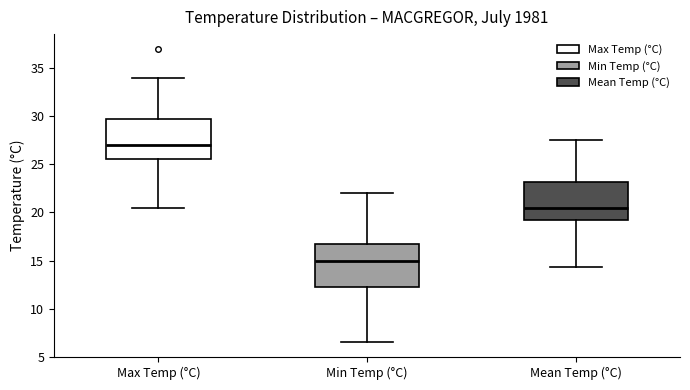

Which box's median line is the lowest?

Min Temp (°C)